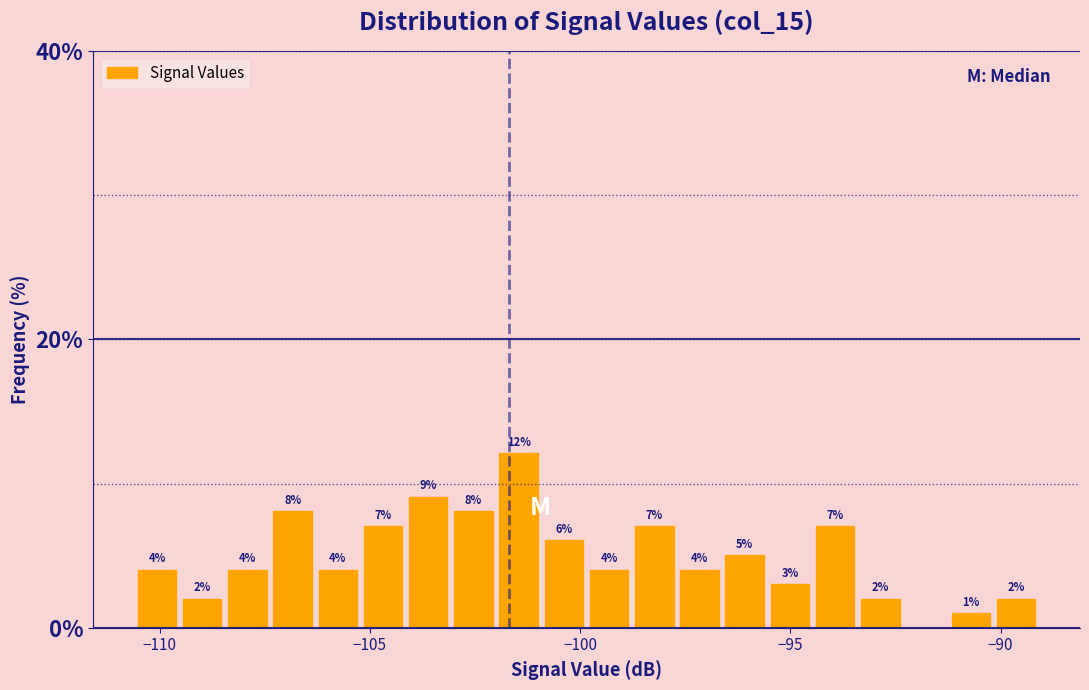

Around what value on the x-axis is the tallest bar? Give the approximate position of its centre, as read against the axis.

-101.5